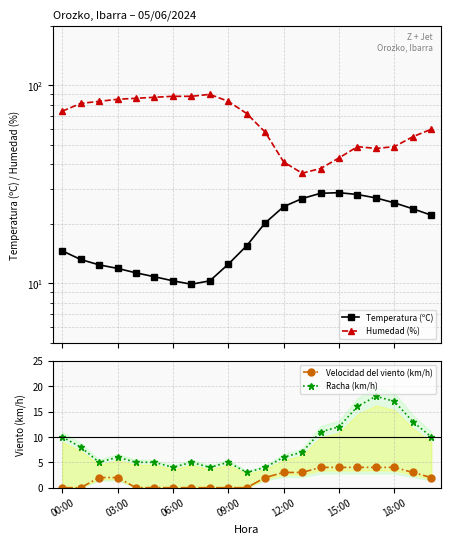

At 17, list the series in order from smallest to largest.

Velocidad del viento (km/h), Racha (km/h), Temperatura (ºC), Humedad (%)